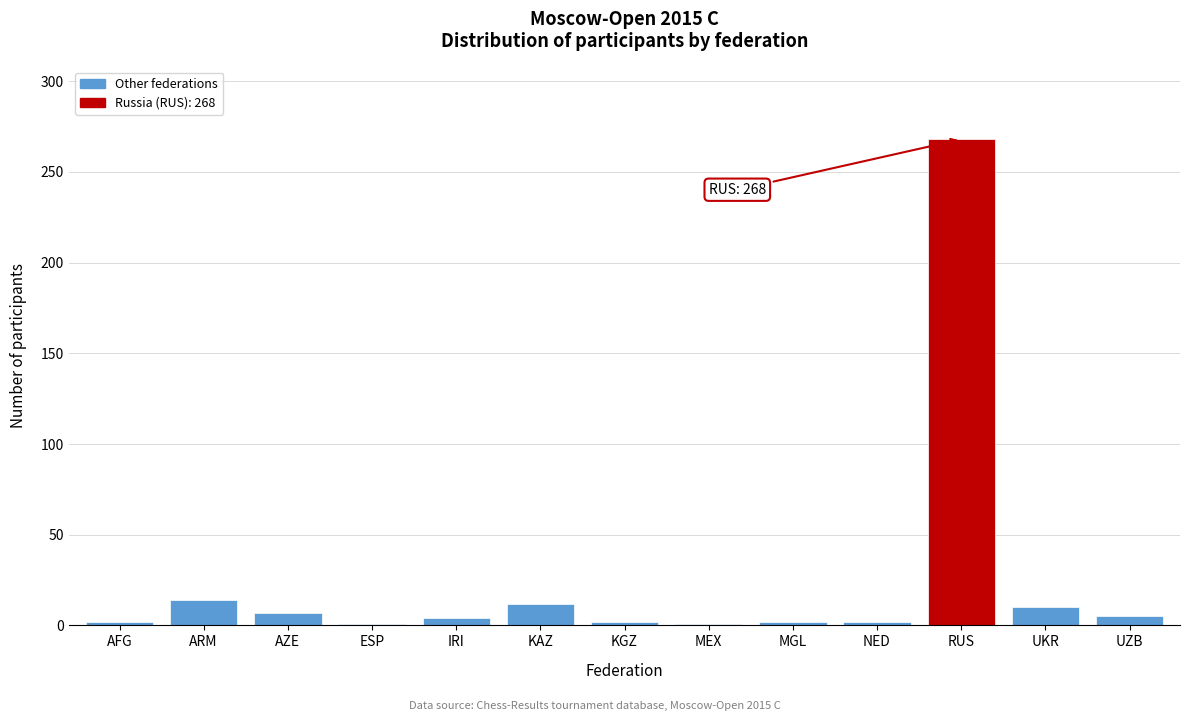

What is the difference between the values at AZE and RUS?

261